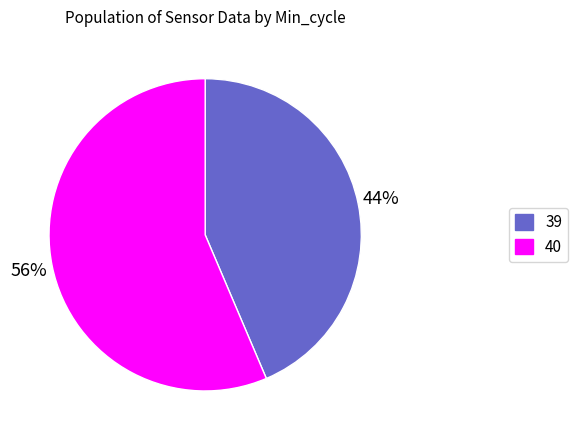

Which slice is the largest?

40